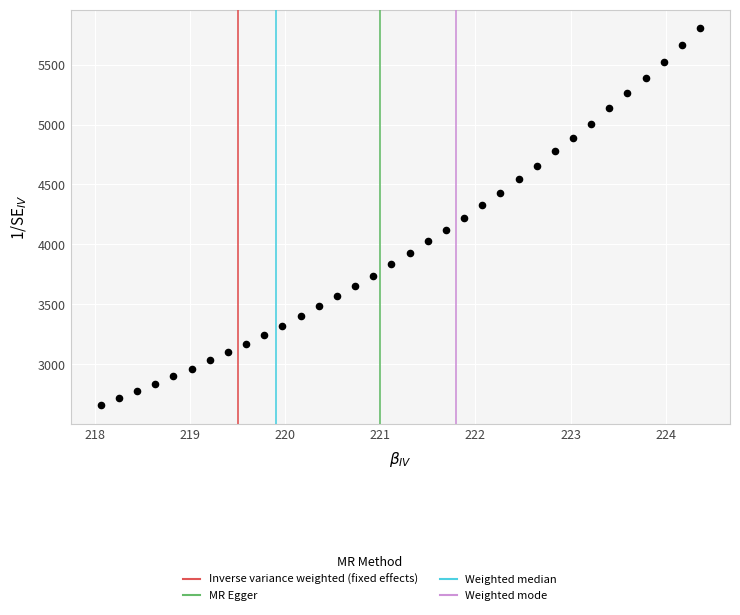

What is the range of X values (max minus min)?

6.3